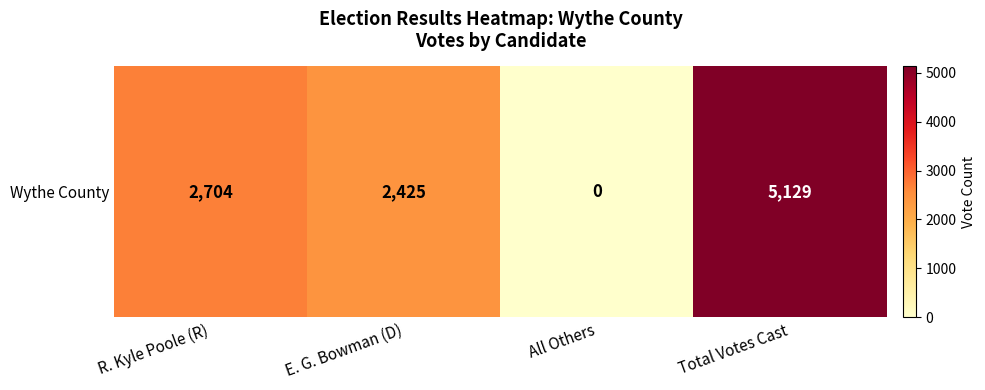

Which category has the lowest value across all series?

All Others